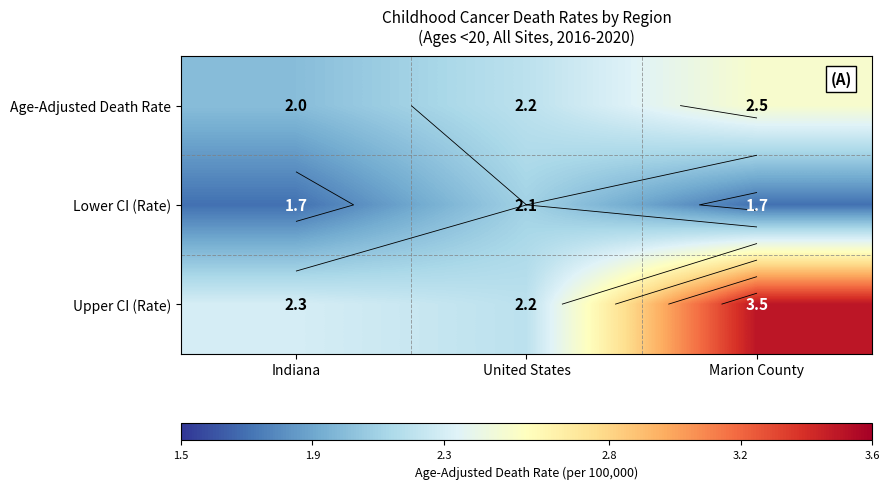

Which series has the largest total across all categories?

Upper CI (Rate)